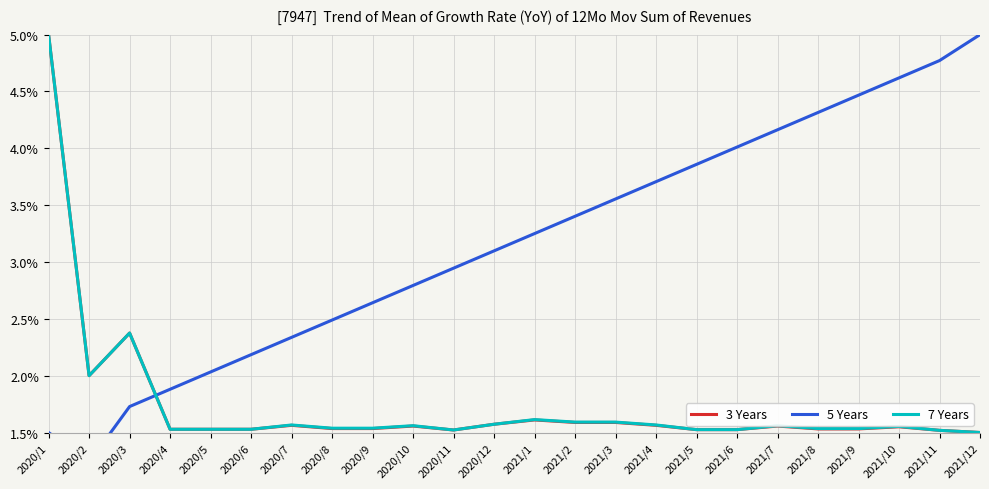

The 5 Years series shows 0.0 at 2021/2. True or false?

True